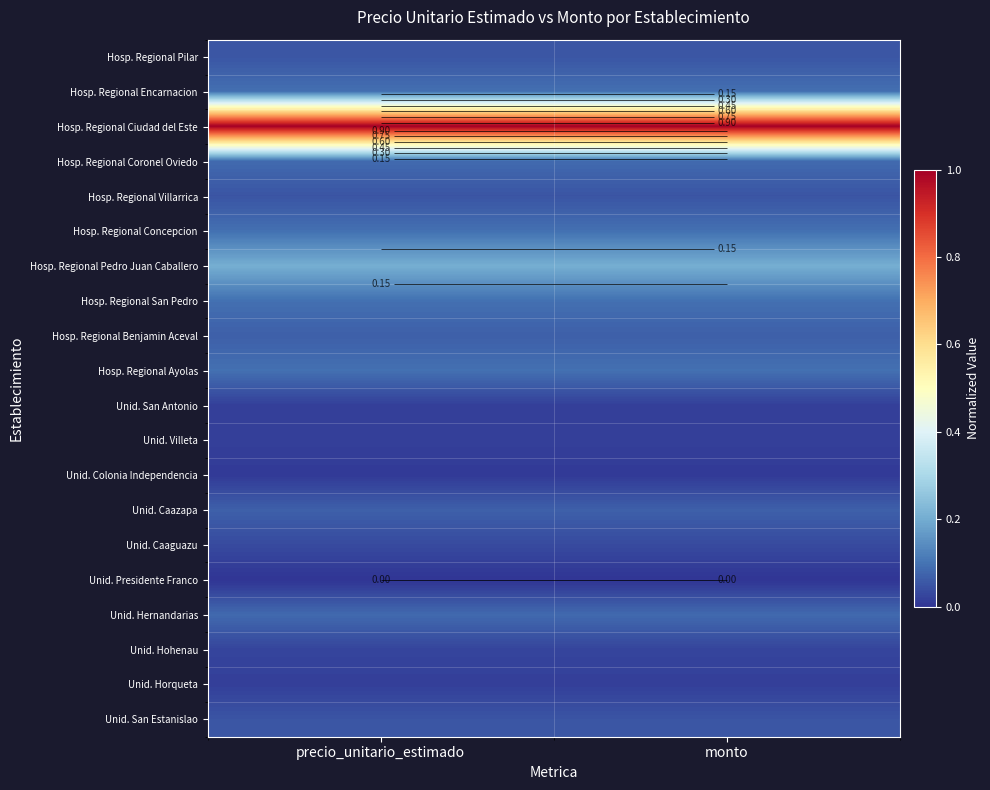

What is the sum of all Hosp. Regional Ayolas values?

0.2